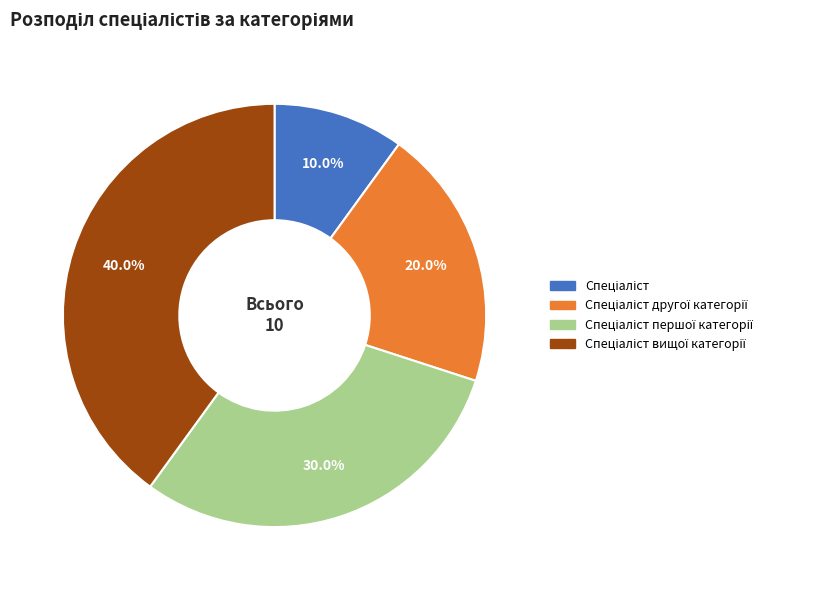

Is there a majority slice in this chart?

No